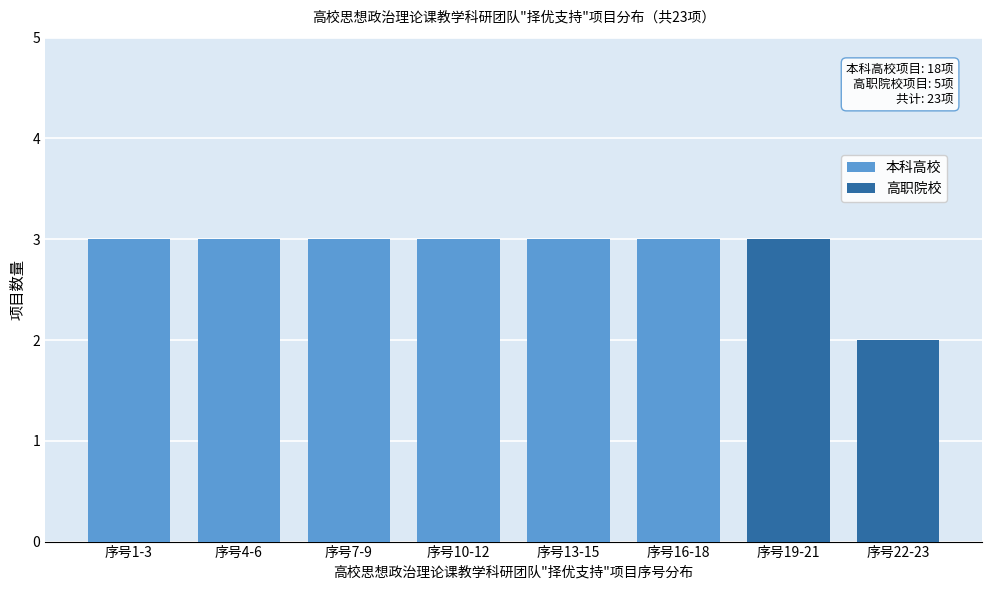

Reading right to left, what are the values for 本科高校?

序号22-23=0	序号19-21=0	序号16-18=3	序号13-15=3	序号10-12=3	序号7-9=3	序号4-6=3	序号1-3=3